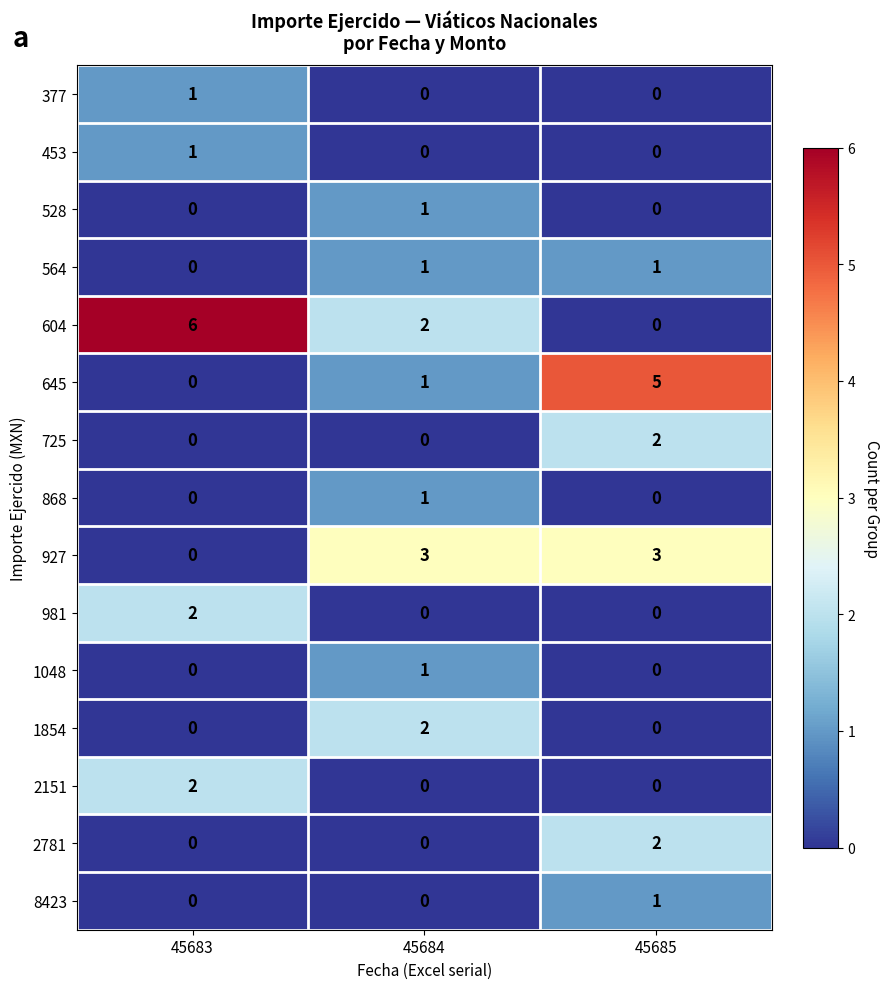

Which series has the widest spread of values?

604